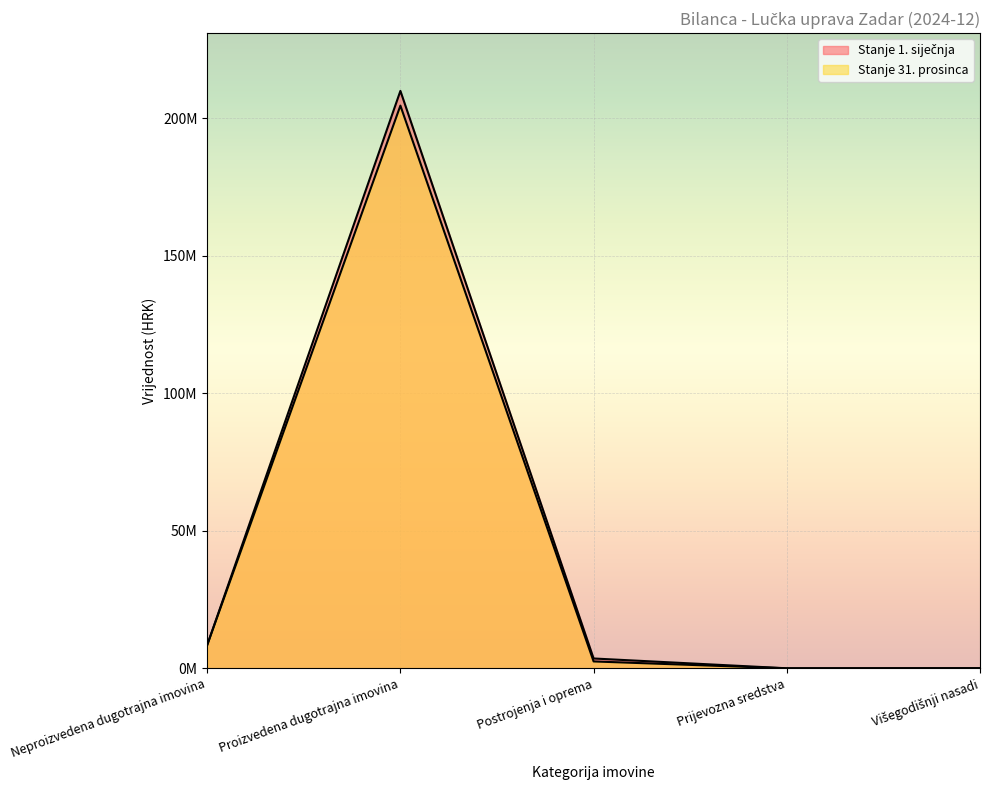

What are all the series names shown in the legend?

Stanje 1. siječnja, Stanje 31. prosinca